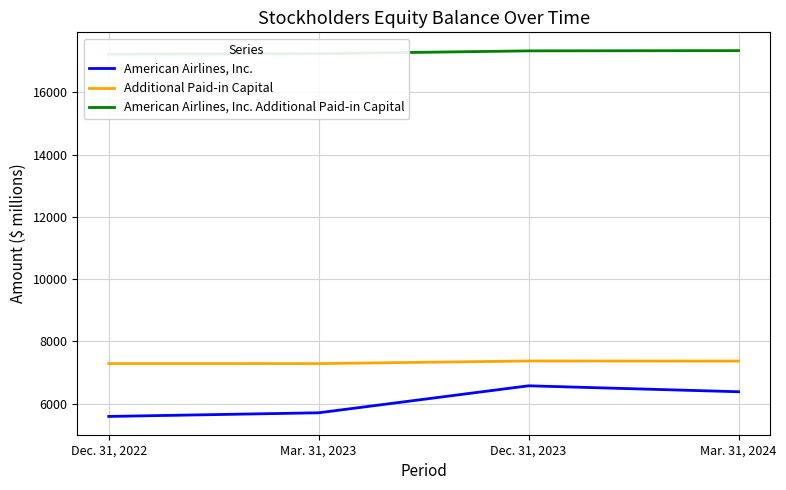

At which label is American Airlines, Inc. closest to 6085?

Mar. 31, 2024